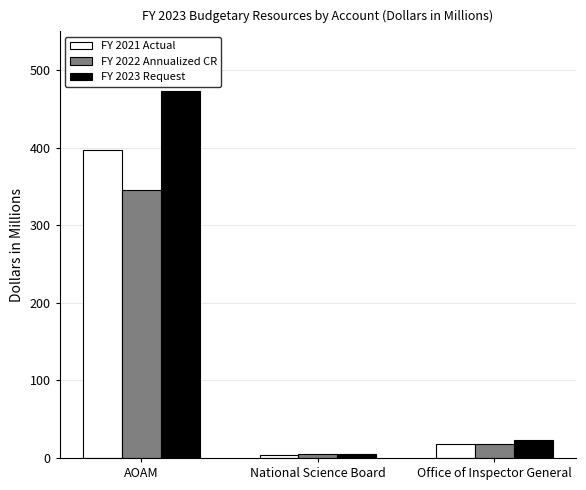

Which series has the largest total across all categories?

FY 2023 Request